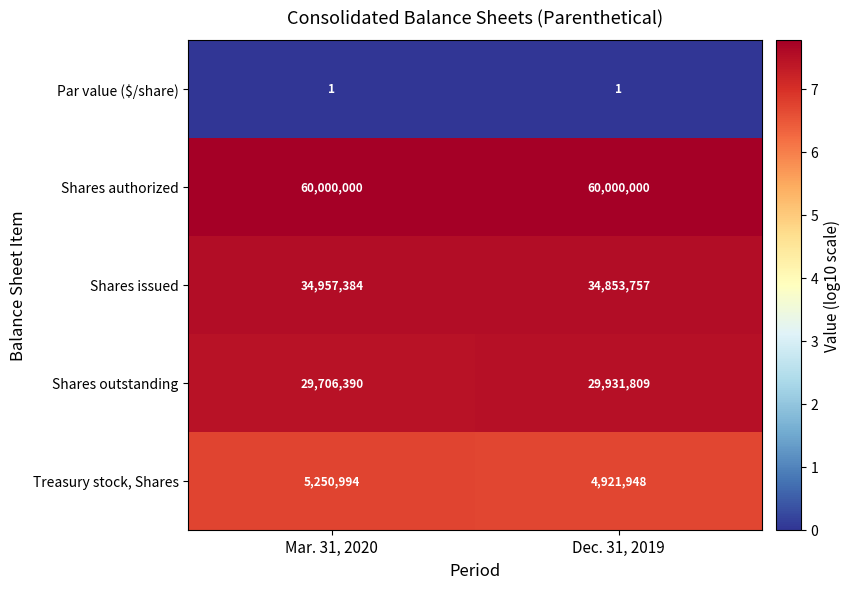

Rank the series at Dec. 31, 2019 from highest to lowest value.

Shares authorized, Shares issued, Shares outstanding, Treasury stock, Shares, Par value ($/share)